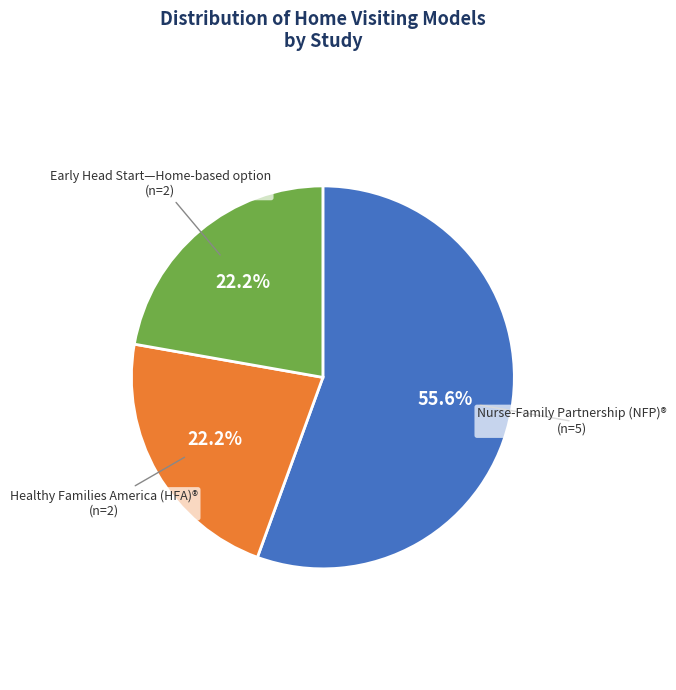

To the nearest percent, what is the average slice percentage?

33%